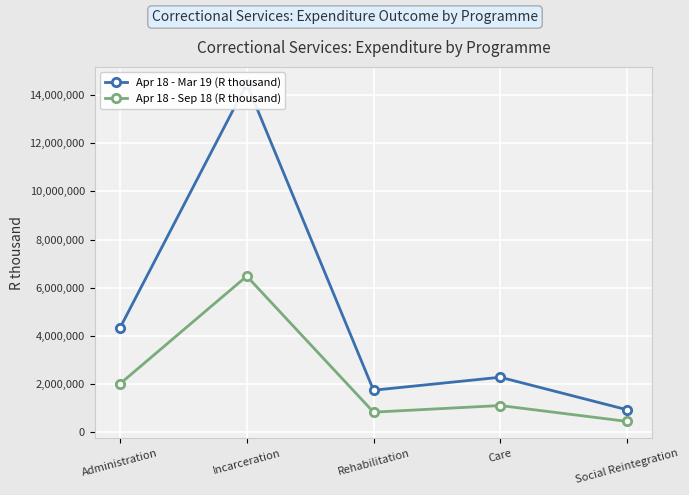

Between Social Reintegration and Rehabilitation, which is larger?

Rehabilitation